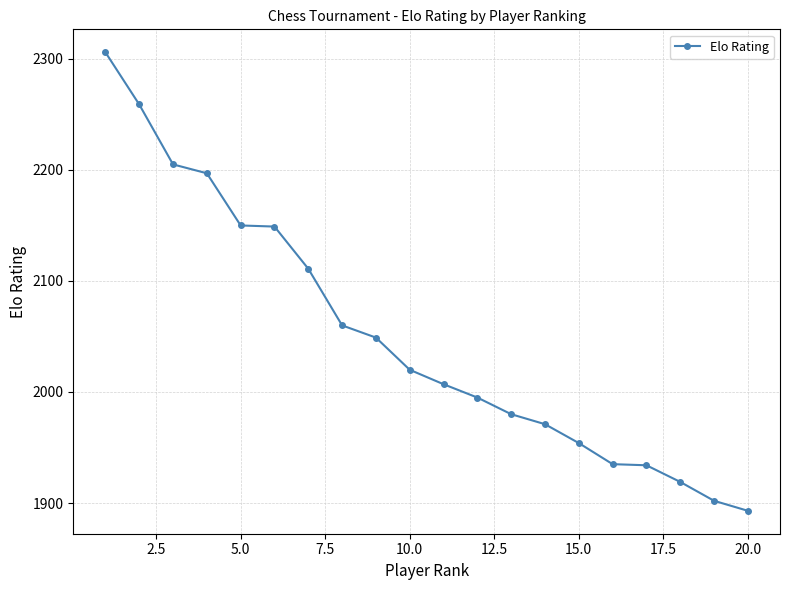

What is the minimum value shown in the chart?

1893